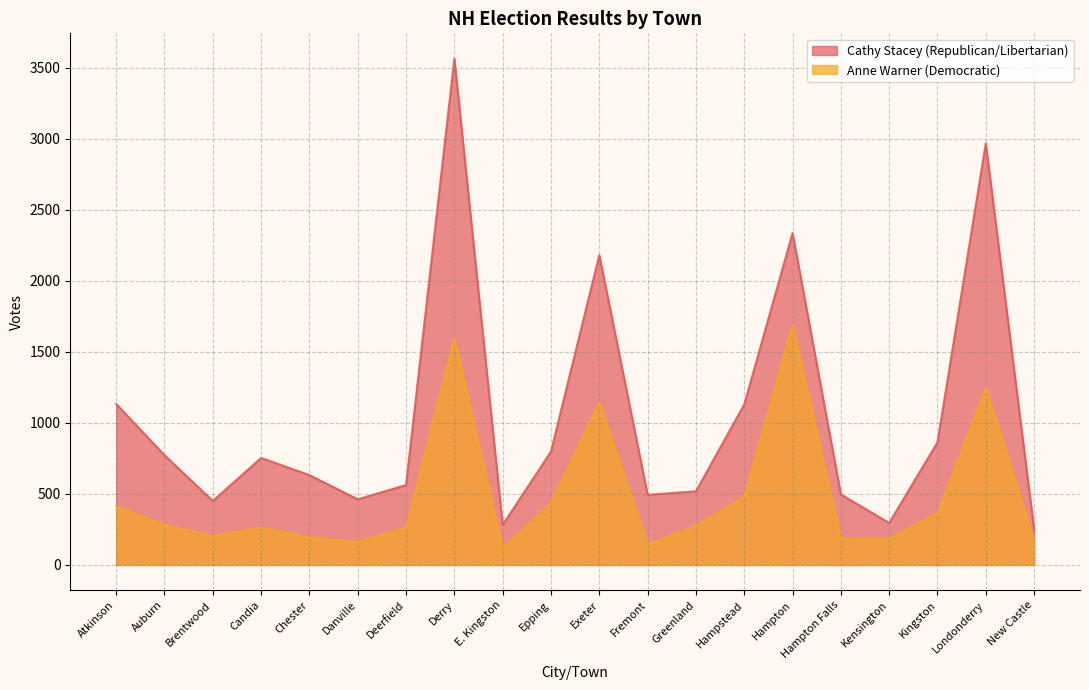

How many data points does each series have?

20